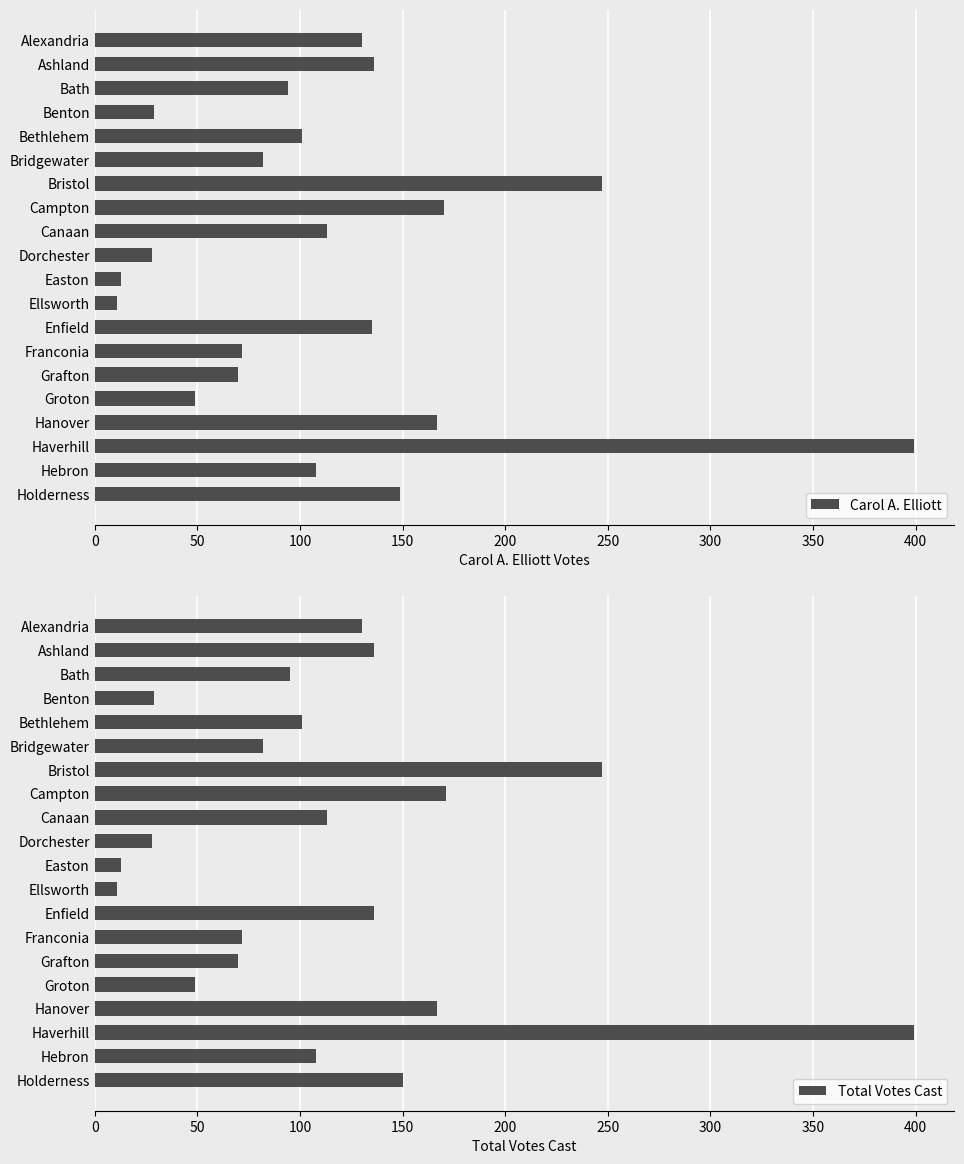

True or false: Carol A. Elliott has a value of 108 at Hebron.

True